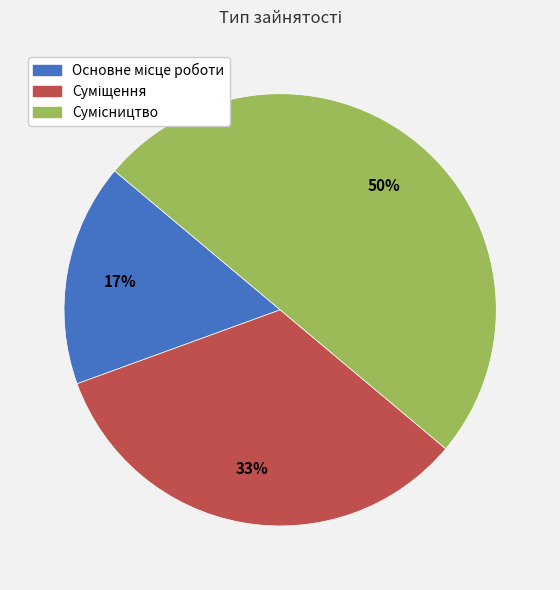

How many segments does this pie chart have?

3